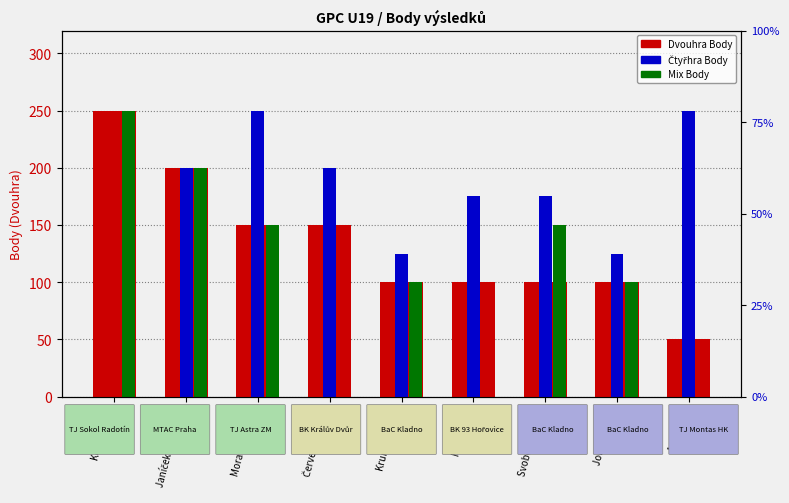

How many positive values does the Mix Body series have?

6